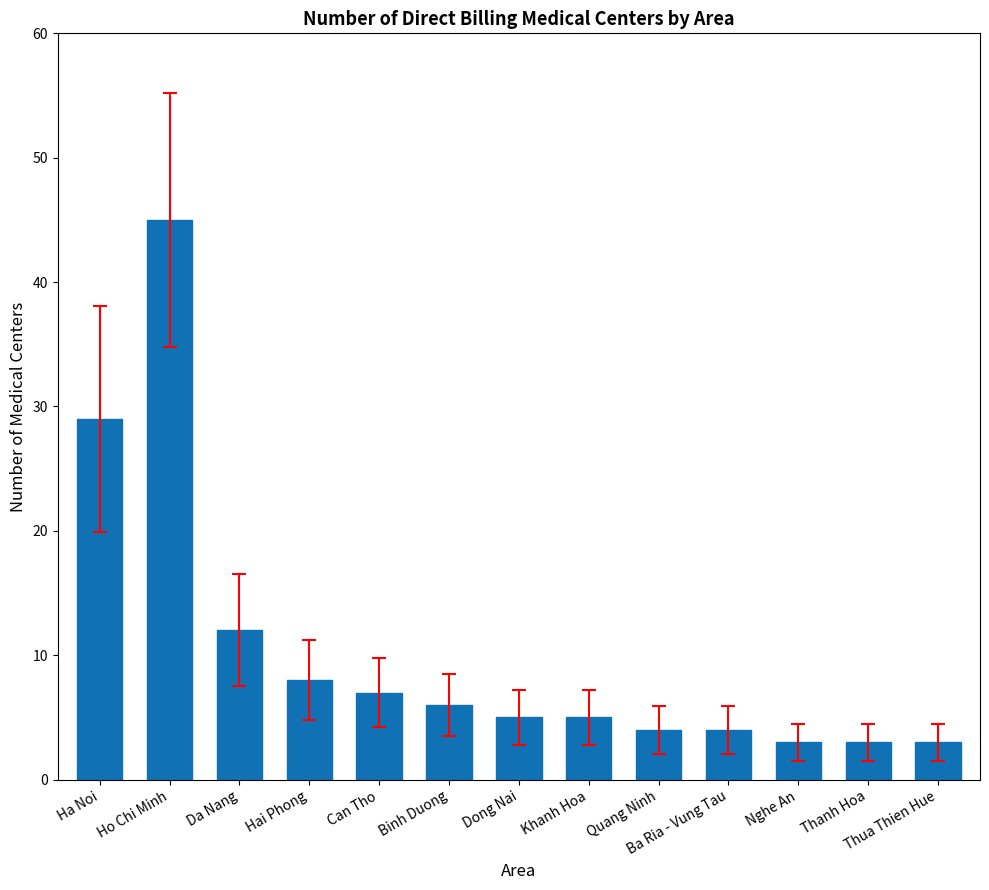

Reading left to right, what are all the values shown in this chart?

Ha Noi=29	Ho Chi Minh=45	Da Nang=12	Hai Phong=8	Can Tho=7	Binh Duong=6	Dong Nai=5	Khanh Hoa=5	Quang Ninh=4	Ba Ria - Vung Tau=4	Nghe An=3	Thanh Hoa=3	Thua Thien Hue=3